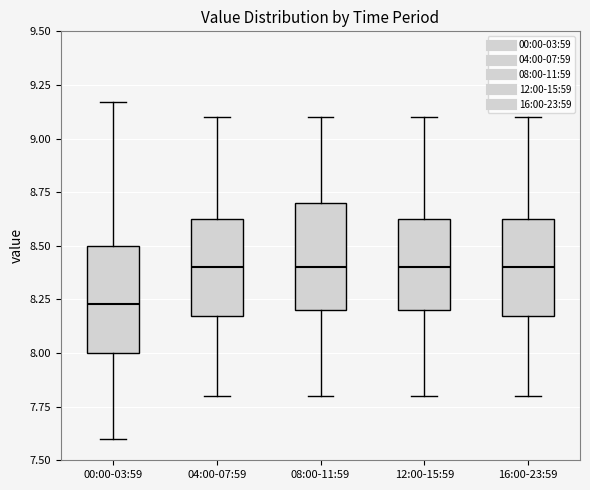

Where is the upper edge of the box for 00:00-03:59 on the y-axis? The values are not printed on the chart, so give them approximately, as read against the axis.

8.50